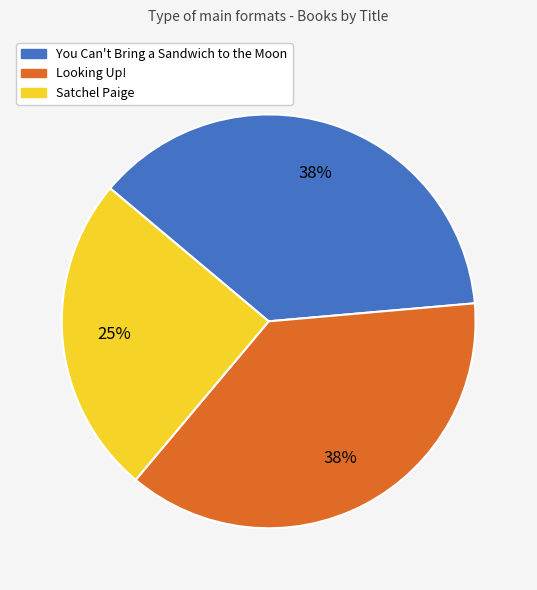

Is it true that Satchel Paige is 12% of the pie?

False